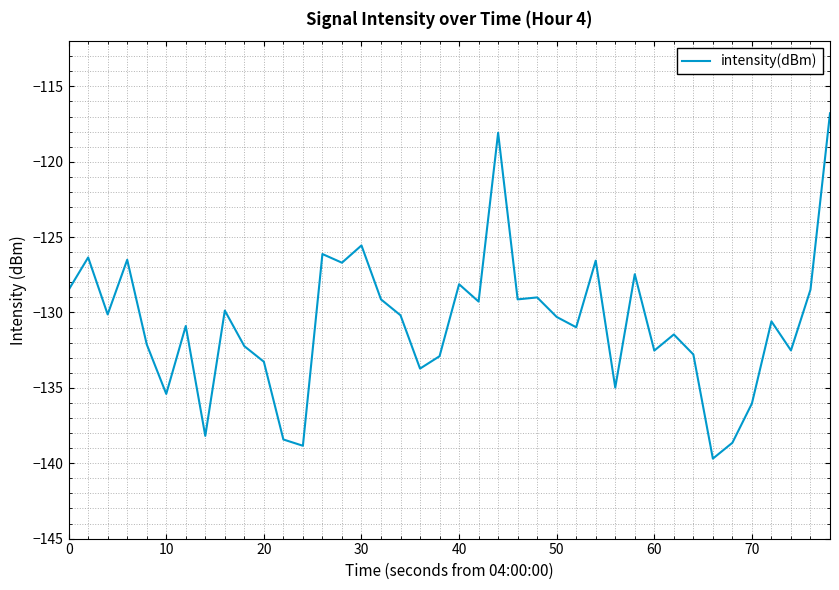

What is the greatest value displayed?

-116.8